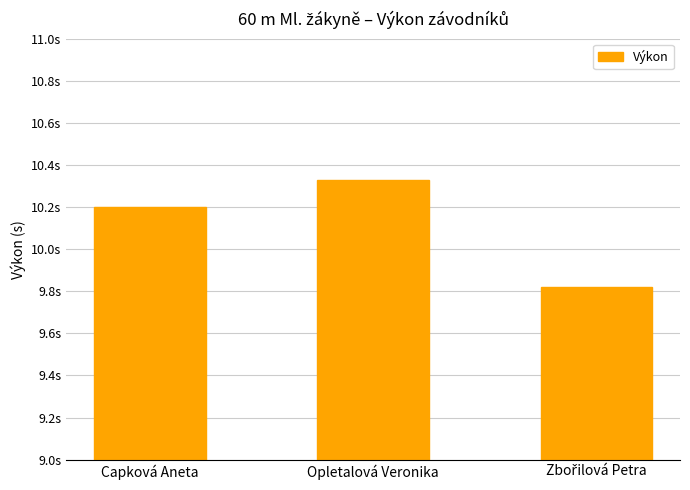

List the labels in order of value, largest first.

Opletalová Veronika, Capková Aneta, Zbořilová Petra